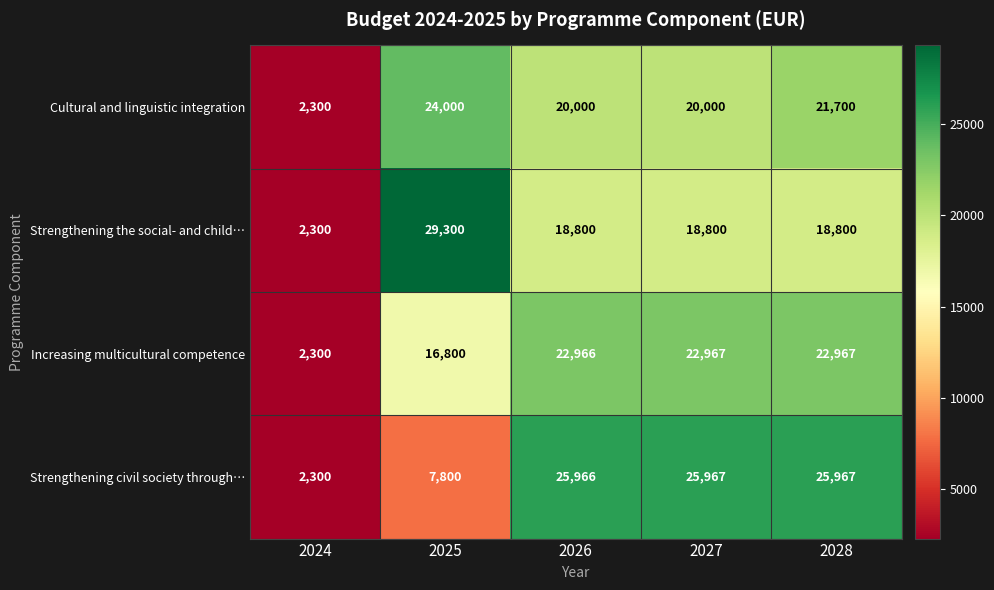

How many categories are shown in the chart?

5